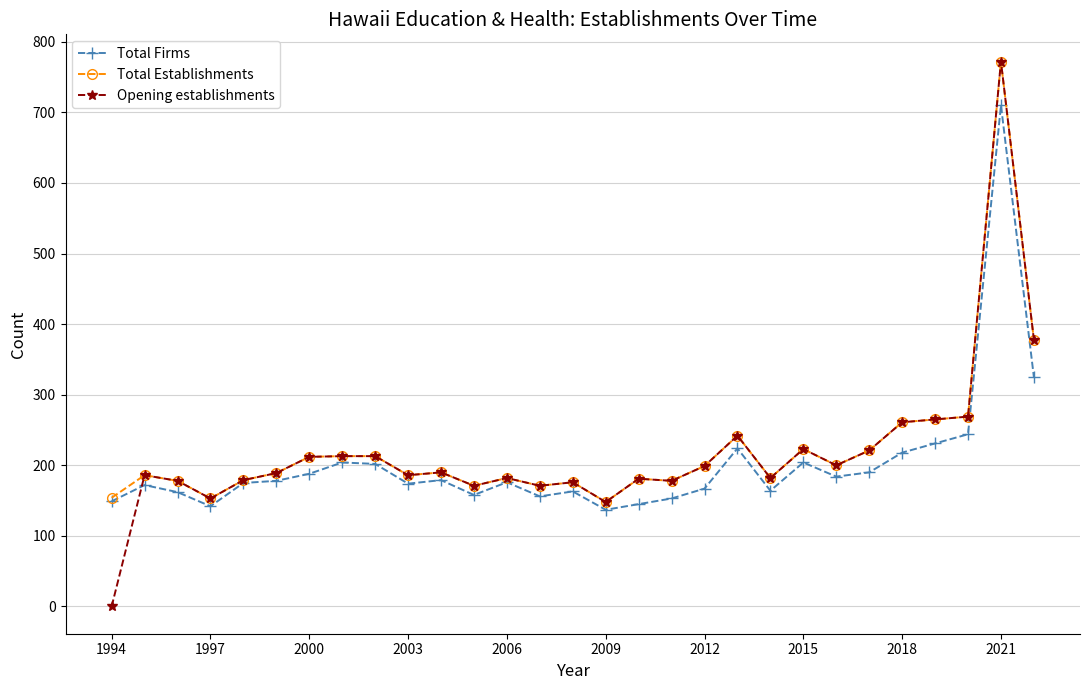

True or false: Total Firms has more than 0 interior local peaks.

True